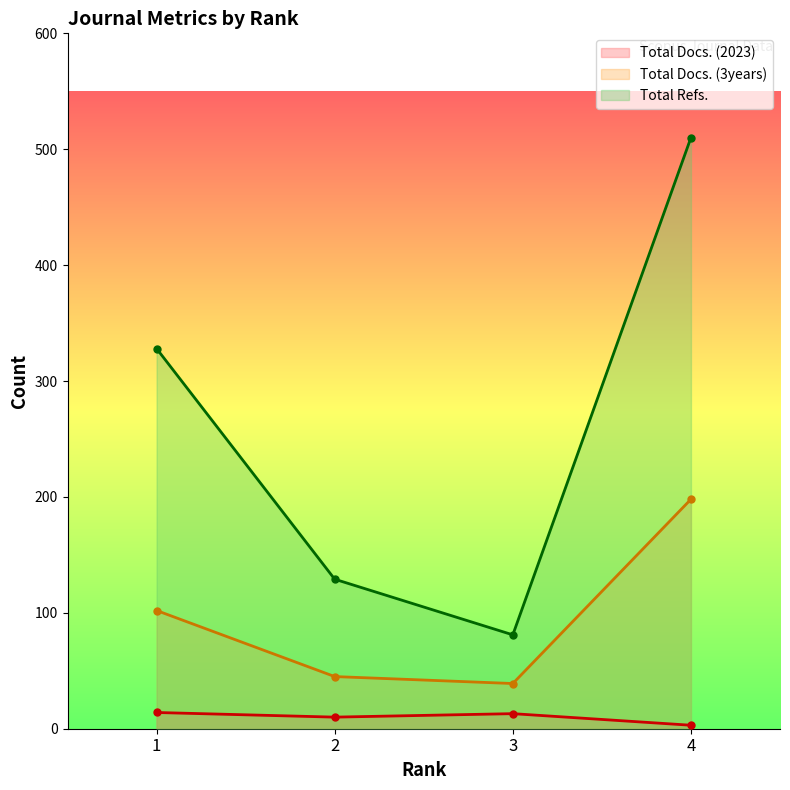

What is the difference between the maximum and minimum values in the Total Refs. series?

429